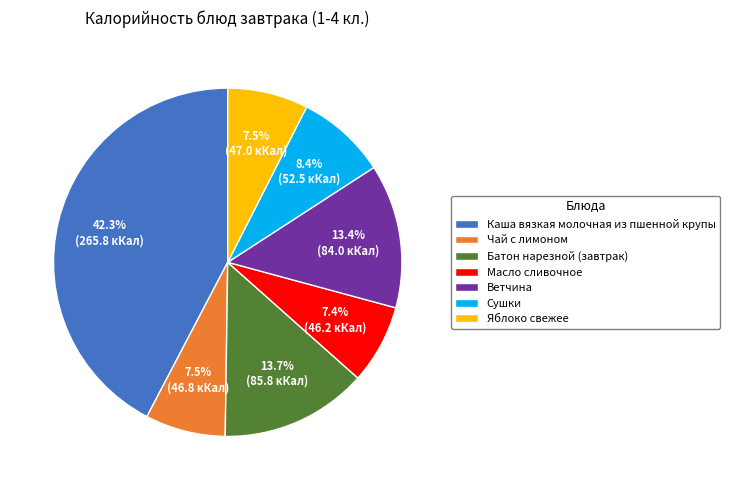

To the nearest percent, what percentage of the pie is Сушки?

8%